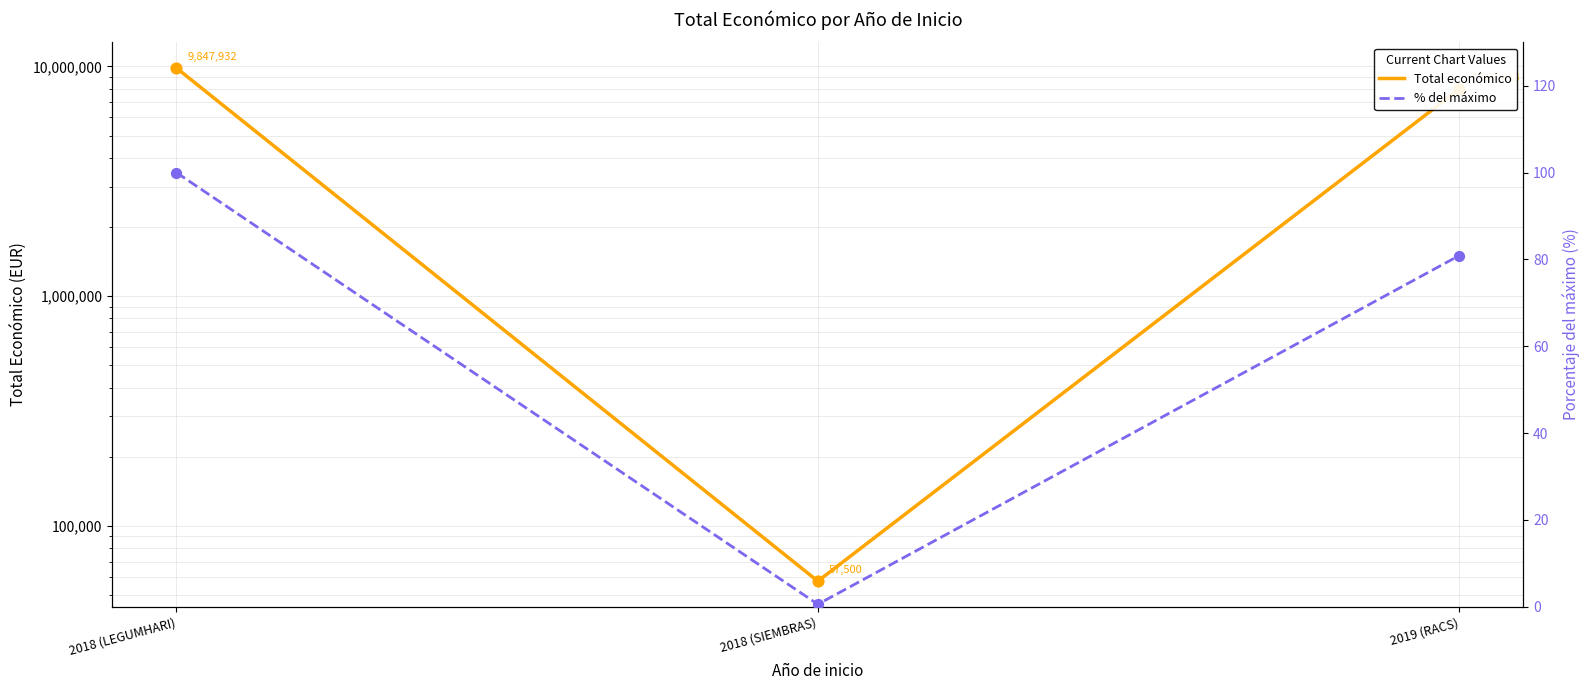

Which series reaches the maximum Y coordinate?

Total económico